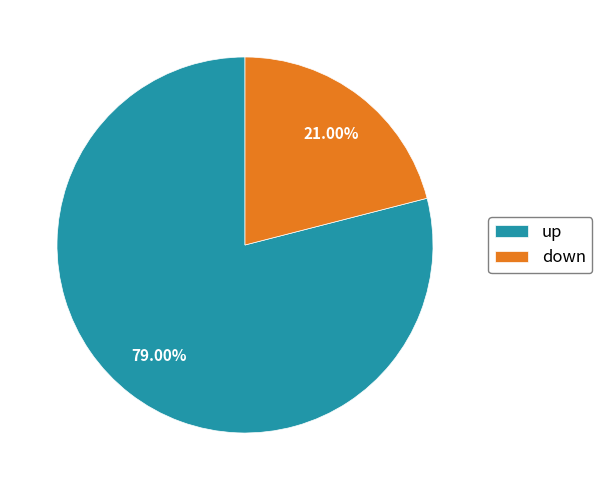

Does any single category account for the majority?

Yes